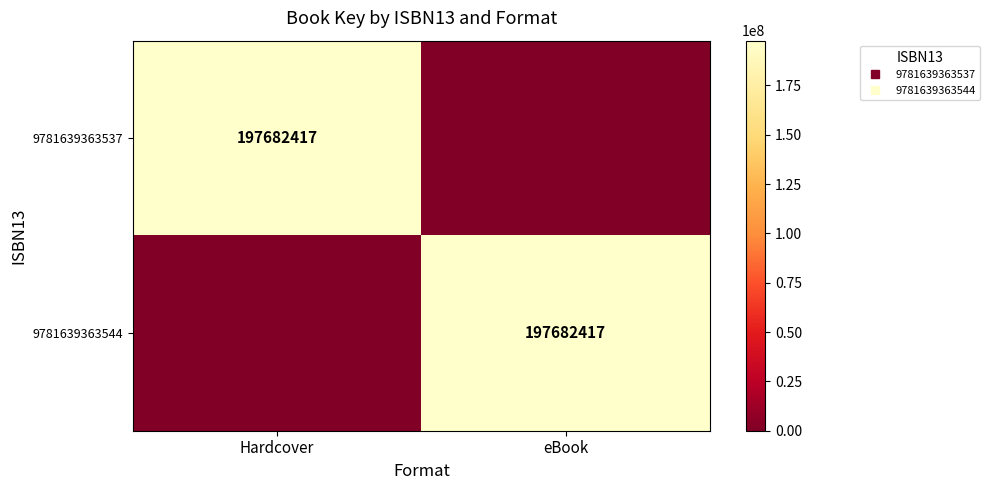

The value of 9781639363537 at Hardcover is 111813233. True or false?

False